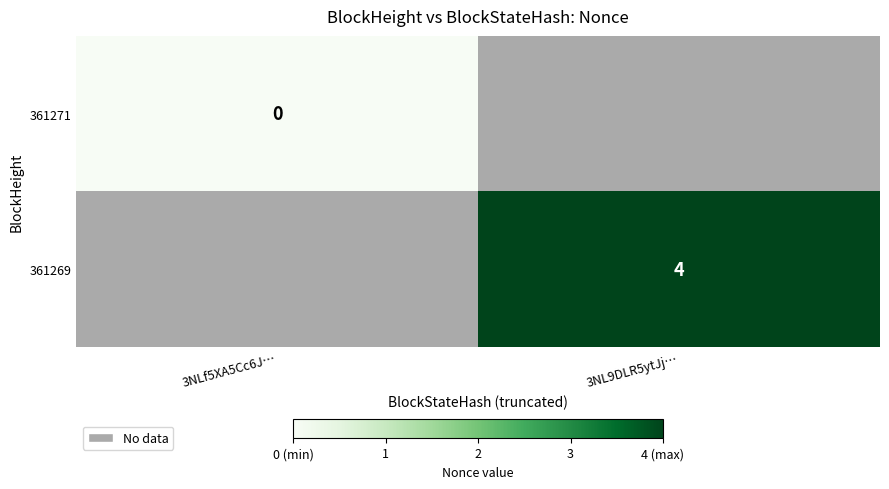

How many data points does each series have?

2